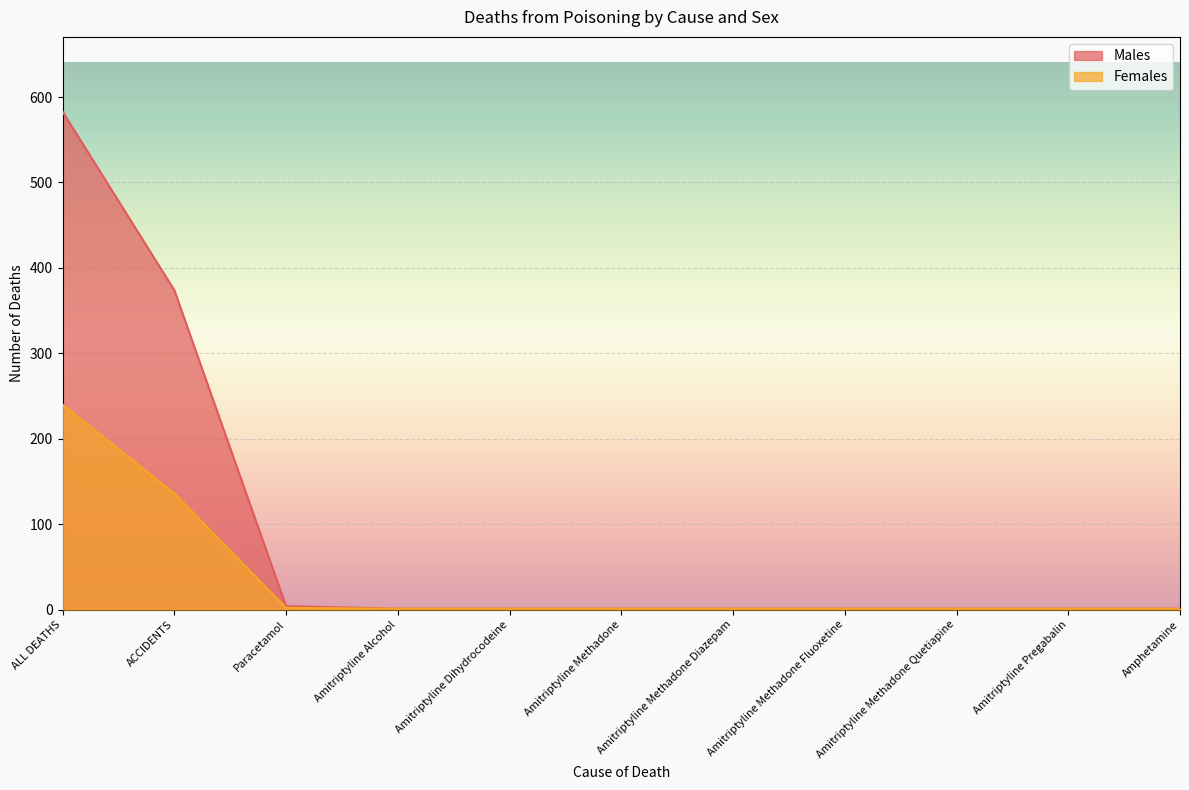

True or false: Males and Females cross at least once.

False